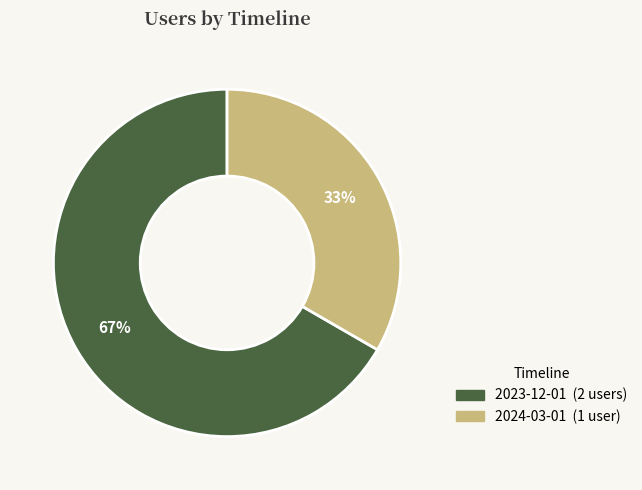

Rank the categories by value from highest to lowest.

2023-12-01, 2024-03-01